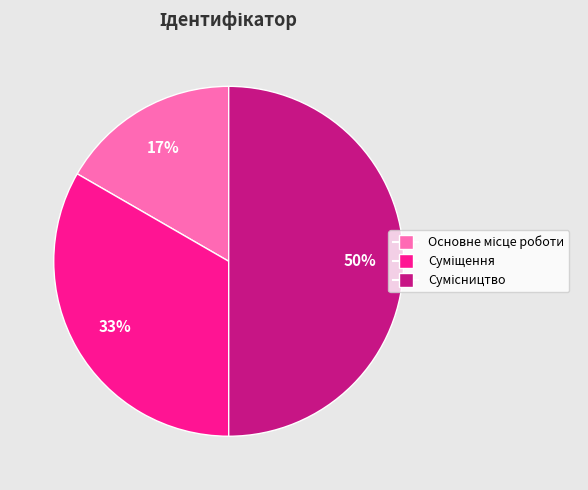

To the nearest percent, what is the difference between the largest and smallest slice percentages?

33%